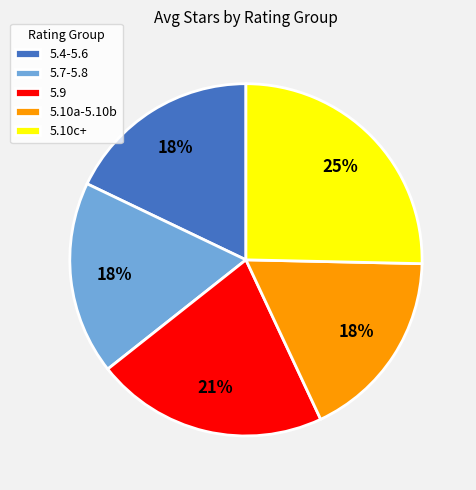

How many slices are in this pie chart?

5